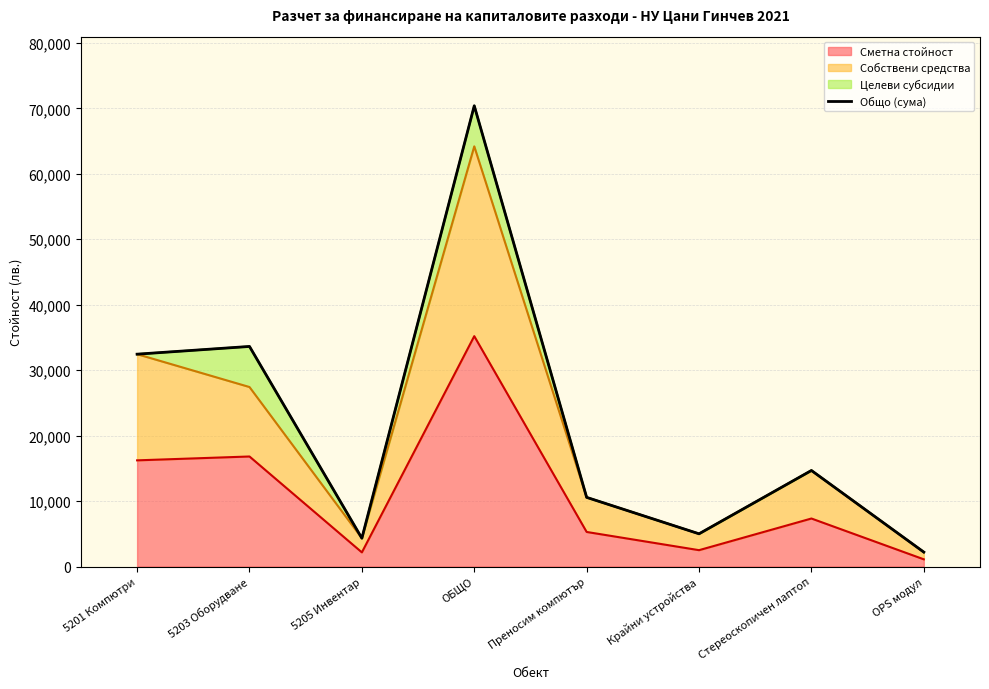

Approximately how many times larger is the value at ОБЩО compared to Преносим компютър?

6.7